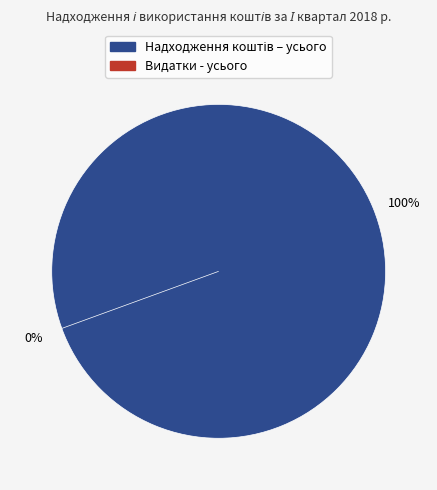

Do Надходження коштів – усього and Видатки - усього together represent more than half of the pie?

Yes